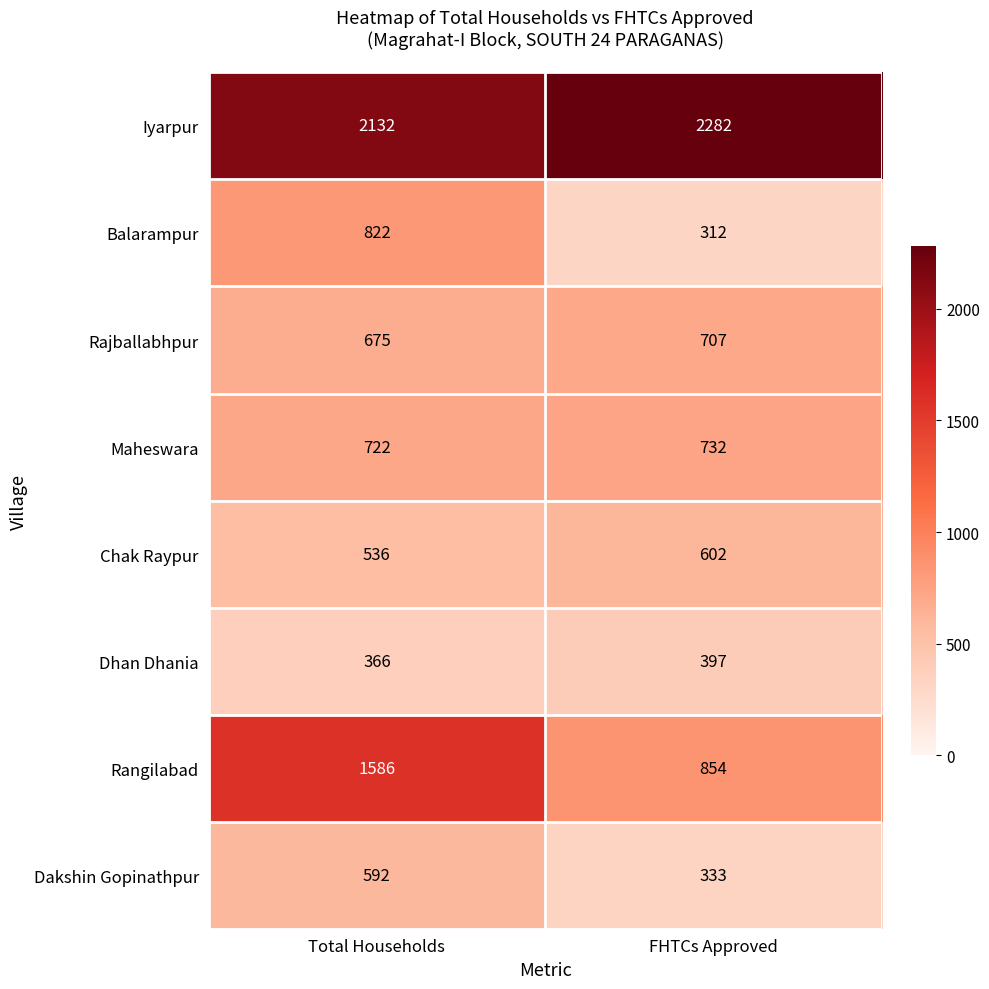

Count the number of categories in the chart.

2